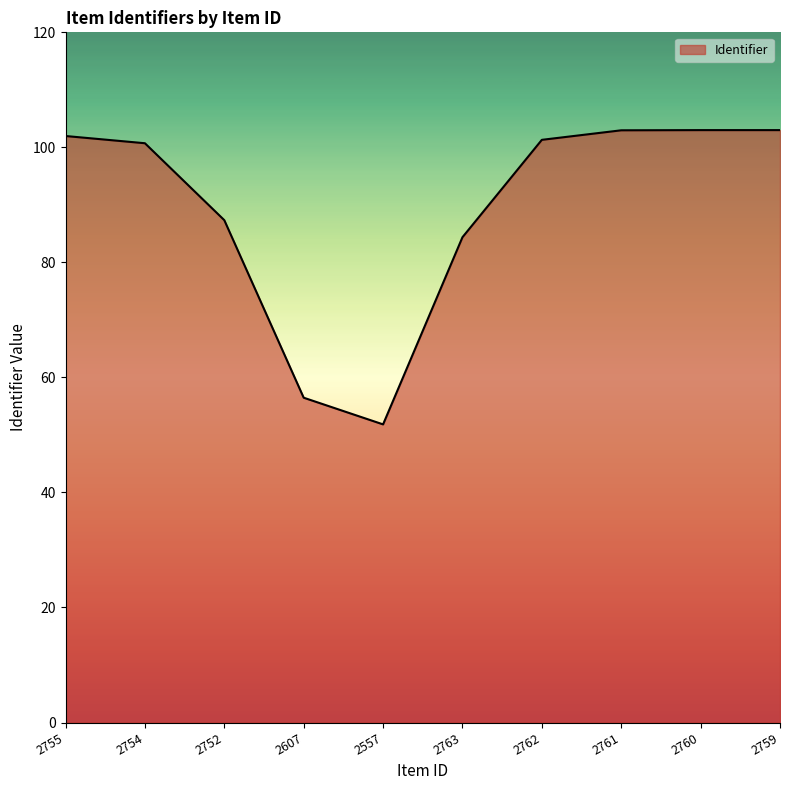

What is the difference between the maximum and minimum values?

51.2